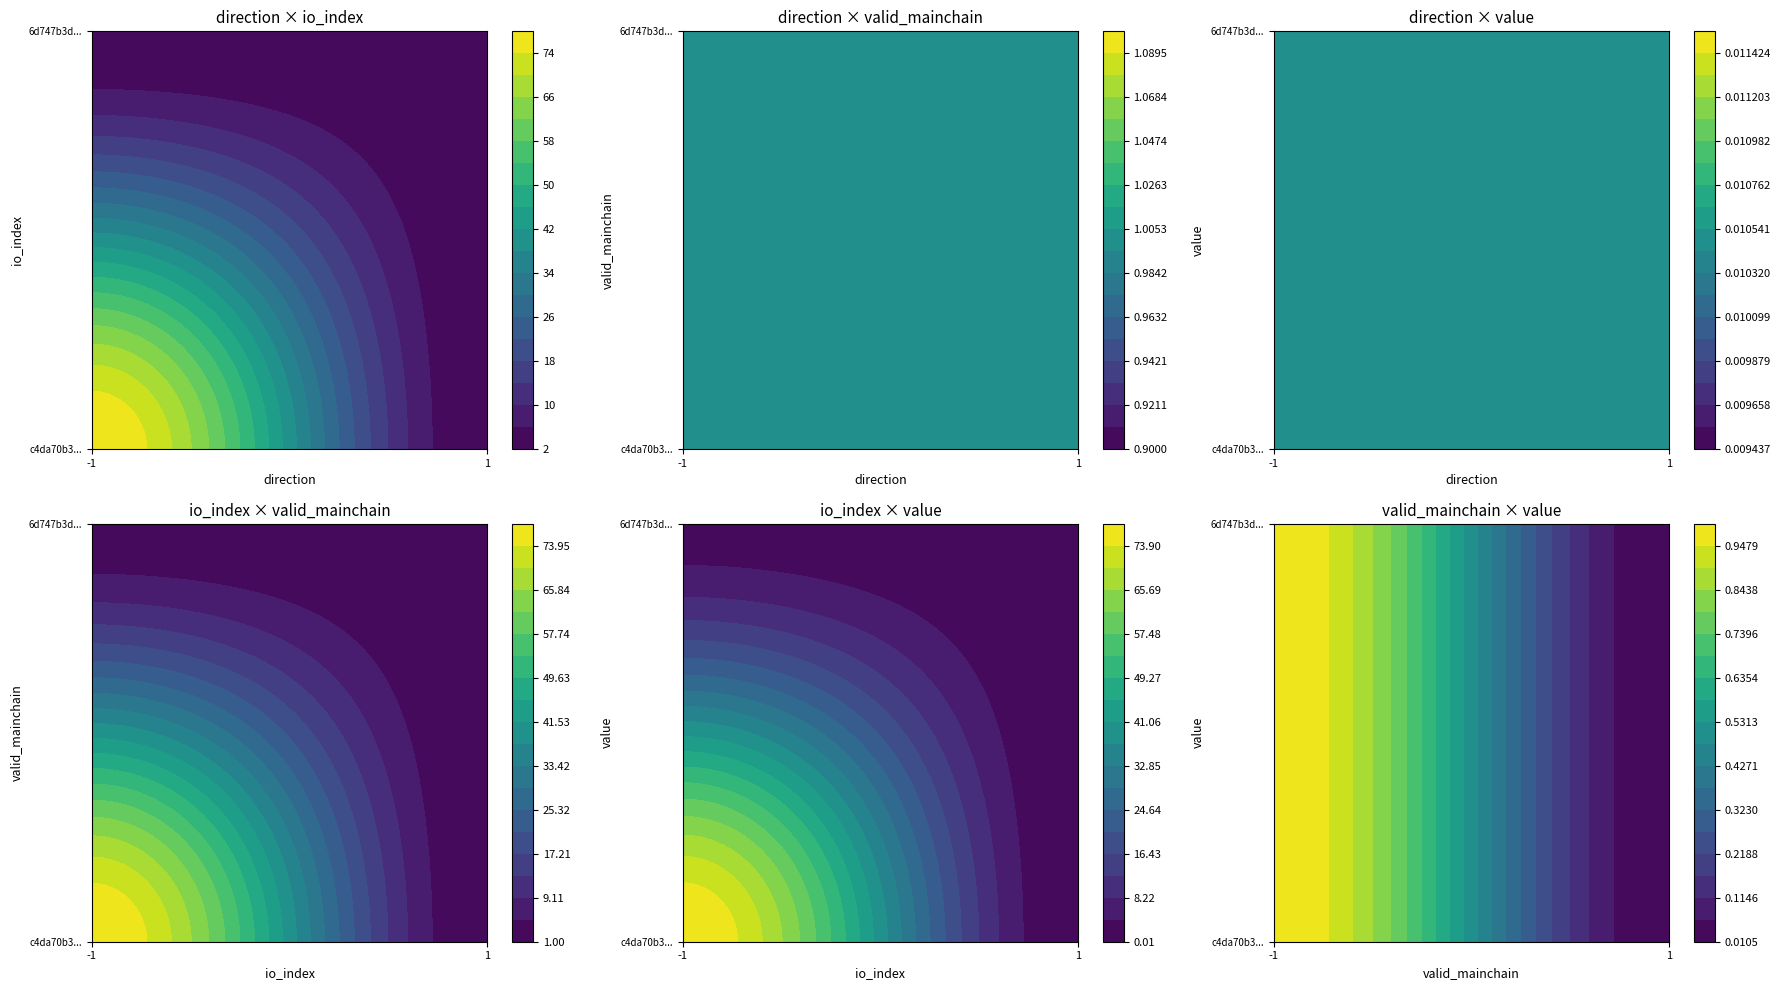

Reading left to right, what are all the values shown in this chart?

c4da70b3d4d7d3d331171efc7003adf858e378a: direction=-1.0	io_index=78.0	valid_mainchain=1.0	value=0.0
6d747b3d3813c93fd7b61061d8d6546a815b5da: direction=1.0	io_index=2.0	valid_mainchain=1.0	value=0.0